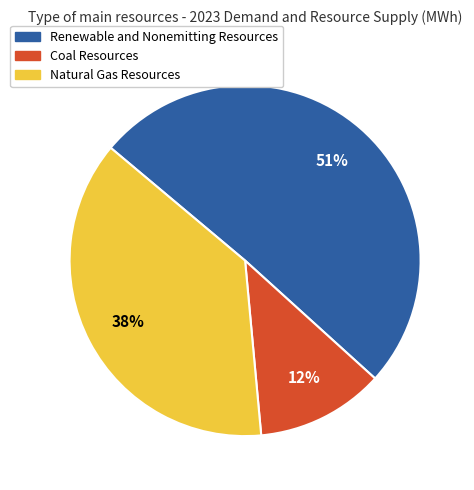

Between Renewable and Nonemitting Resources and Coal Resources, which is larger?

Renewable and Nonemitting Resources